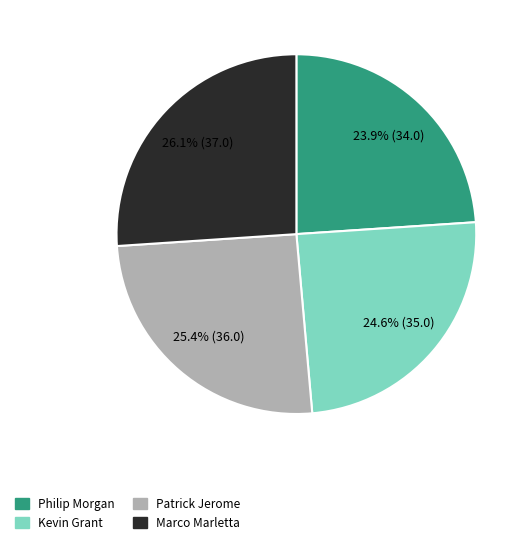

What percentage is the Kevin Grant slice, to the nearest percent?

25%